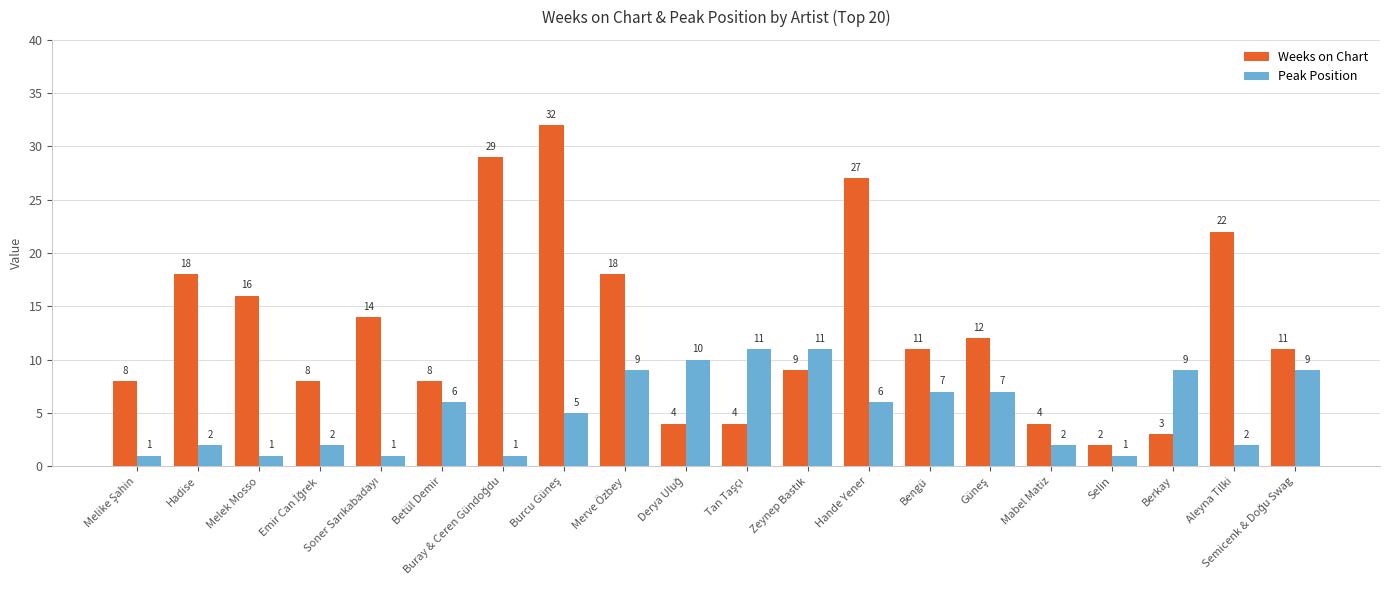

What is the average value of the Weeks on Chart series?

13